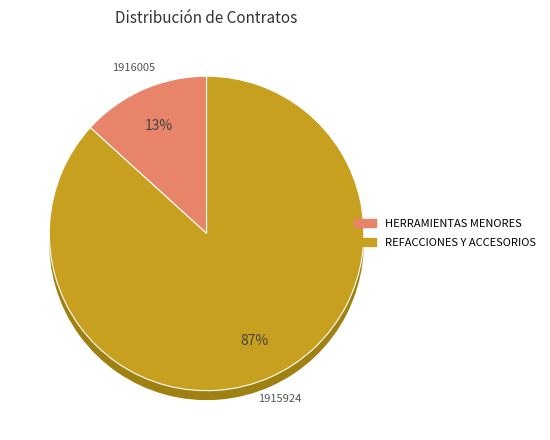

What is the smallest slice in the pie chart?

HERRAMIENTAS MENORES